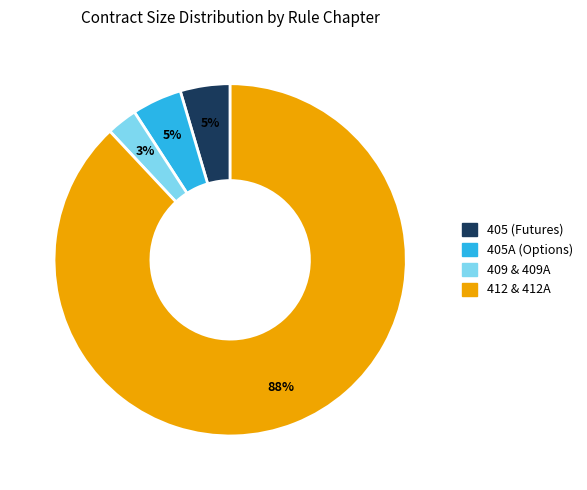

Is there a majority slice in this chart?

Yes